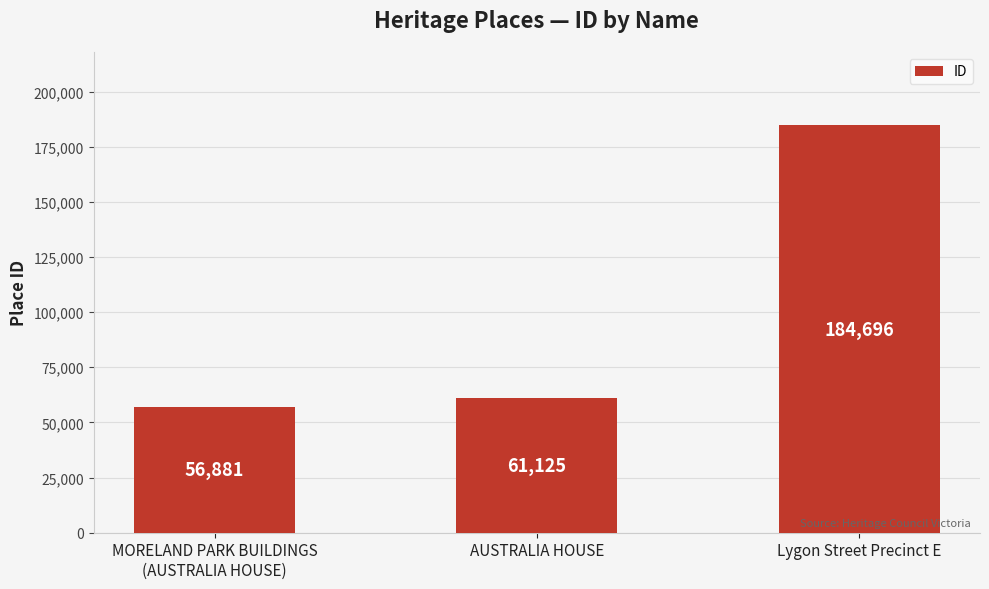

Approximately how many times larger is the value at MORELAND PARK BUILDINGS
(AUSTRALIA HOUSE) compared to Lygon Street Precinct E?

0.3